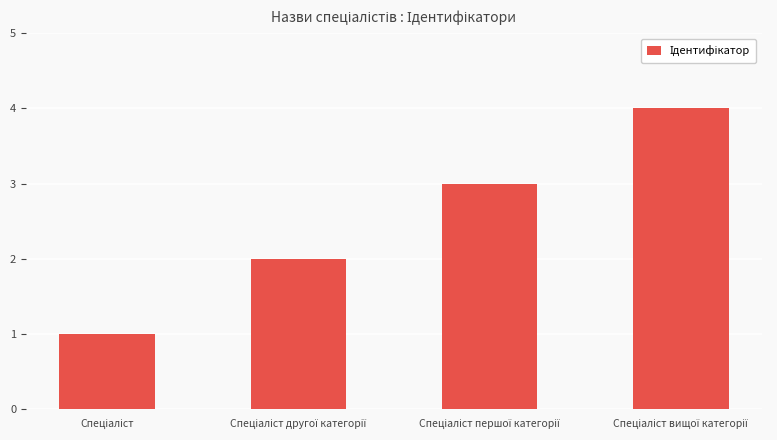

What is the greatest value displayed?

4